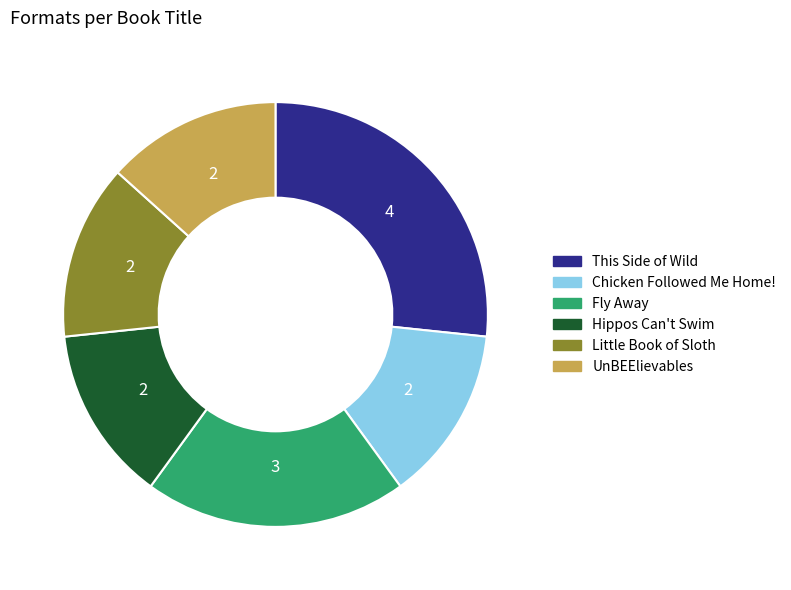

What is the largest slice in the pie chart?

This Side of Wild